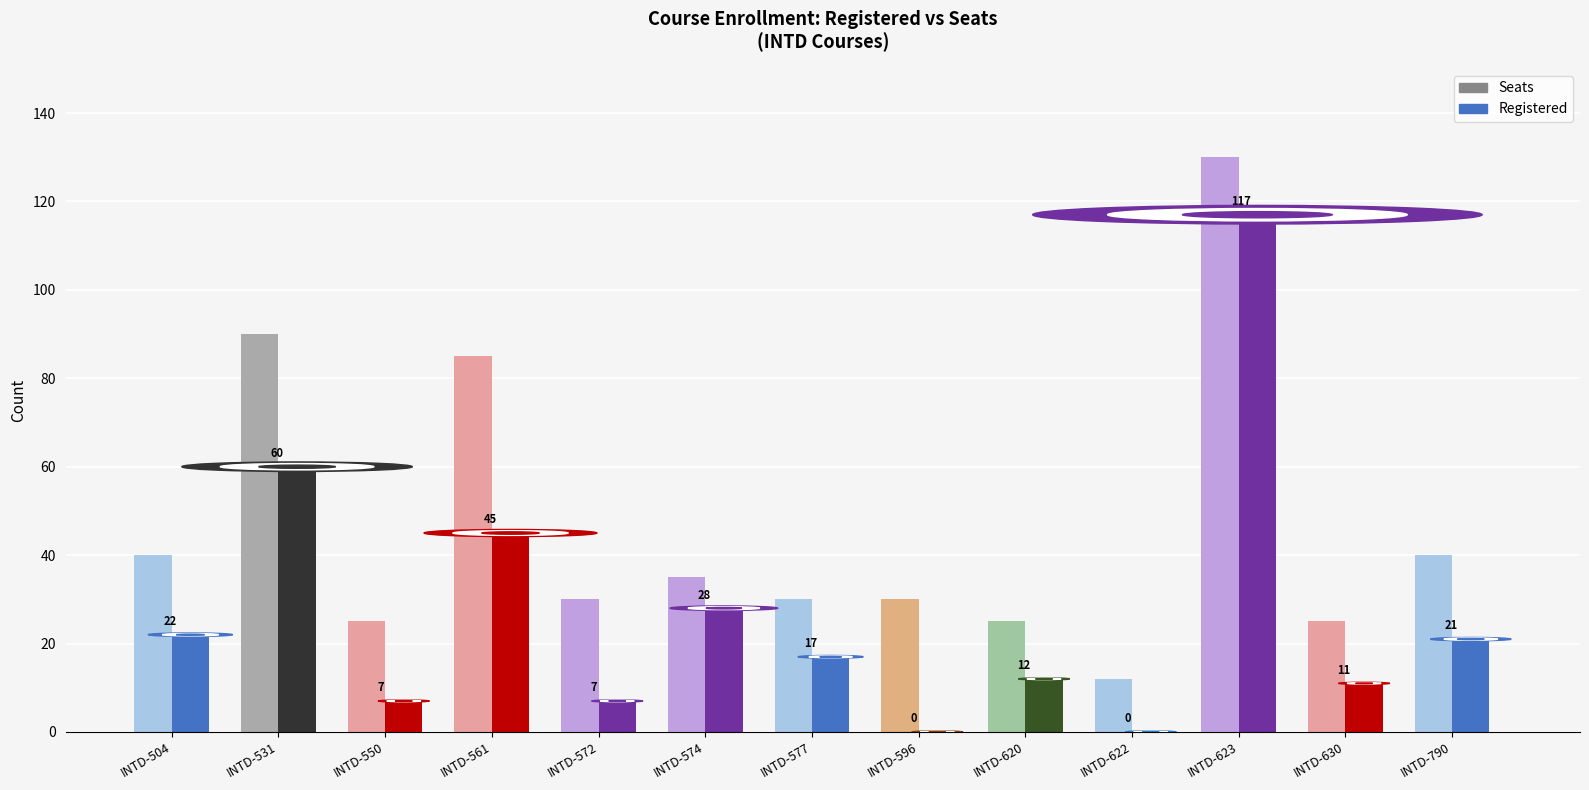

At which label does Seats first exceed 30?

INTD-504